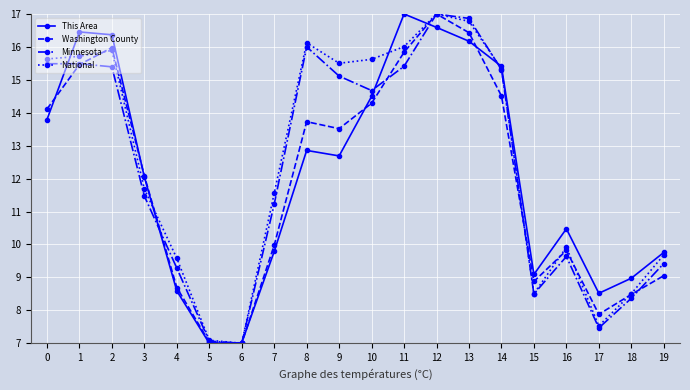

What is the highest value of the Washington County series?

17.0